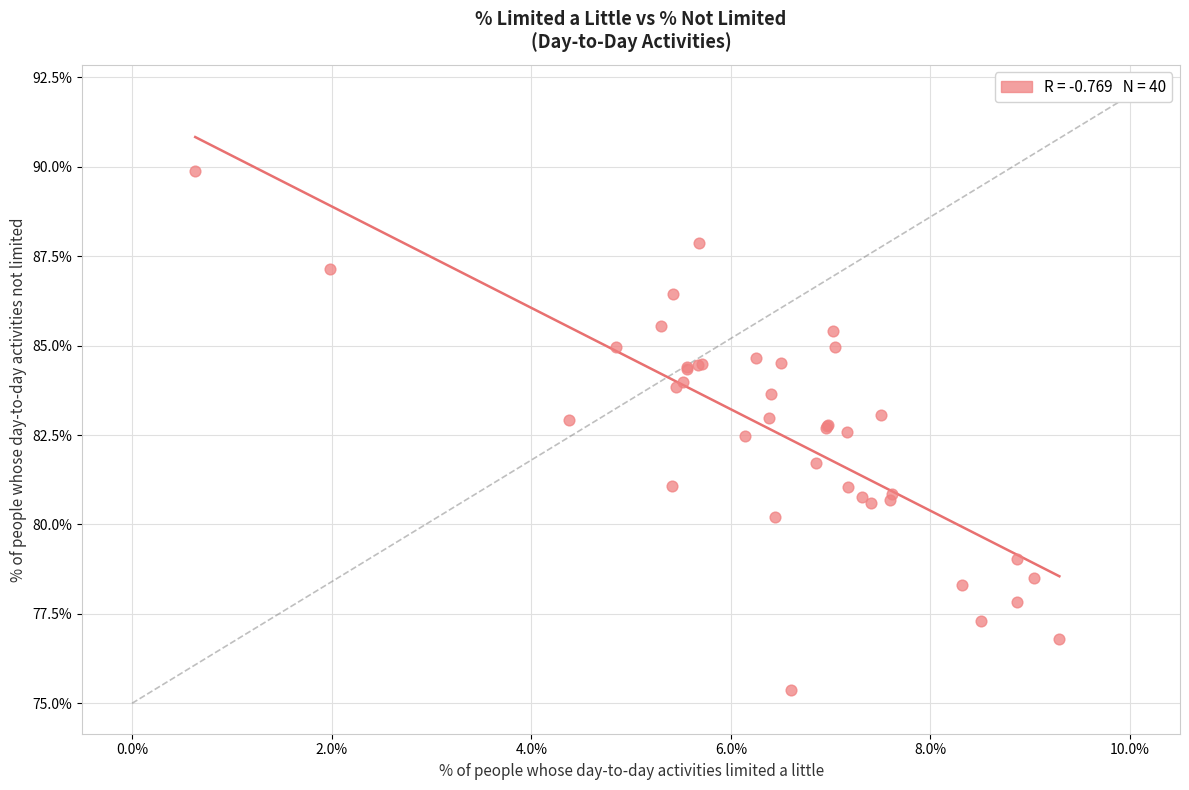

What Y value in the scatter plot is closest to 82?

81.7